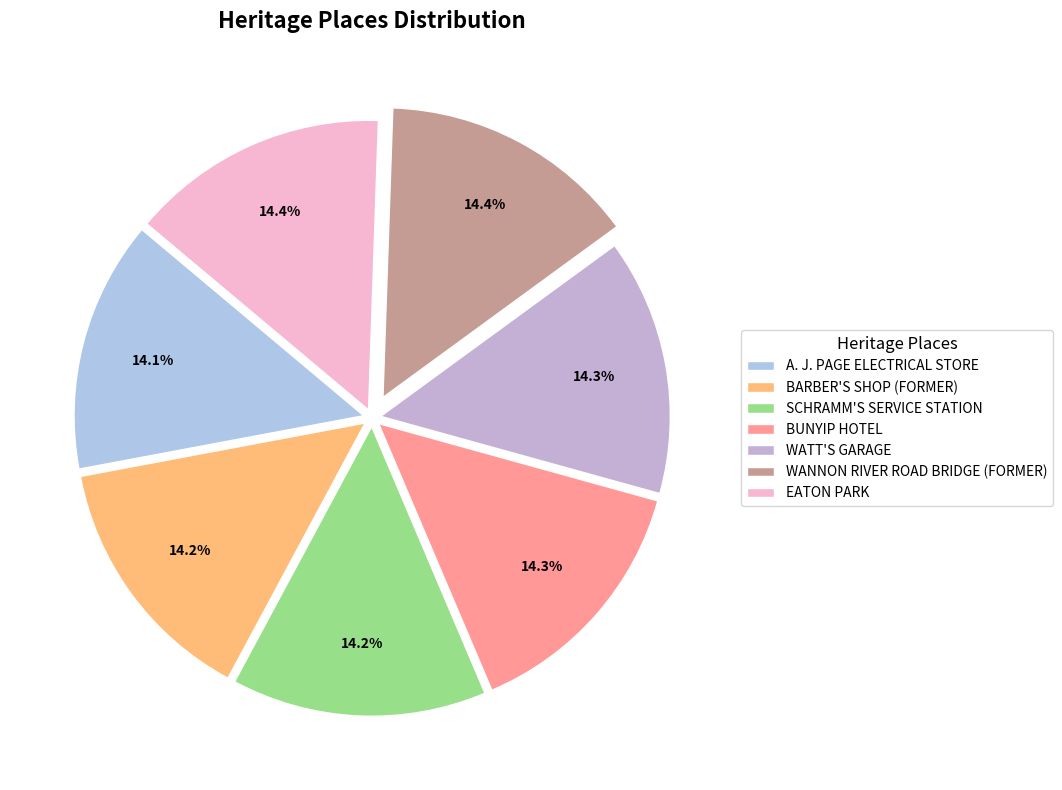

Is it true that BUNYIP HOTEL is 21% of the pie?

False